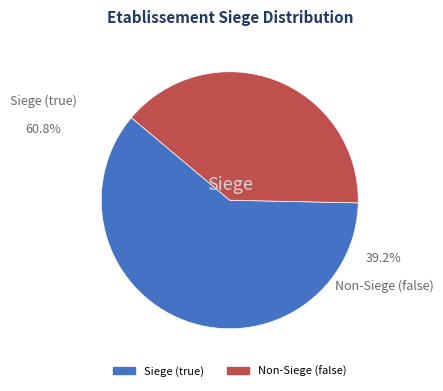

To the nearest percent, what percentage of the pie is true?

61%